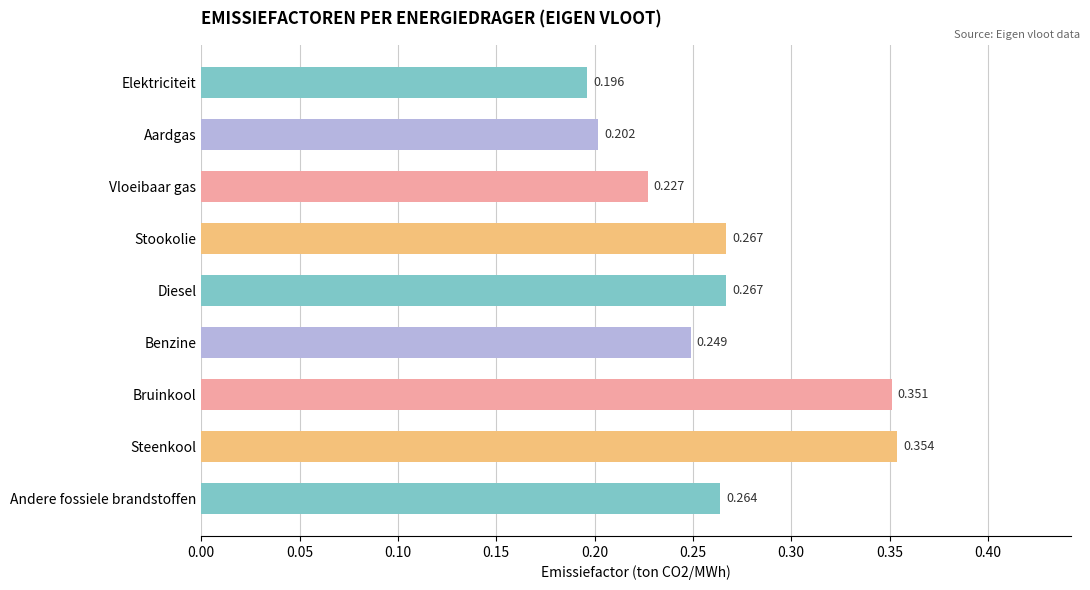

What is the label of the 4th bar from the top?

Stookolie